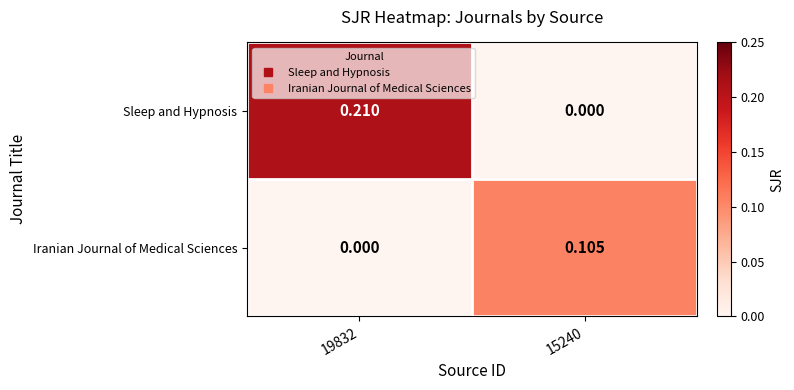

Which series has the largest total across all categories?

Sleep and Hypnosis